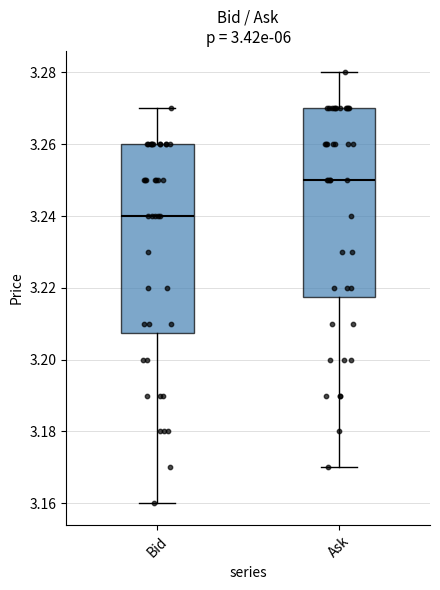

Where is the upper edge of the box for Bid on the y-axis? The values are not printed on the chart, so give them approximately, as read against the axis.

3.260